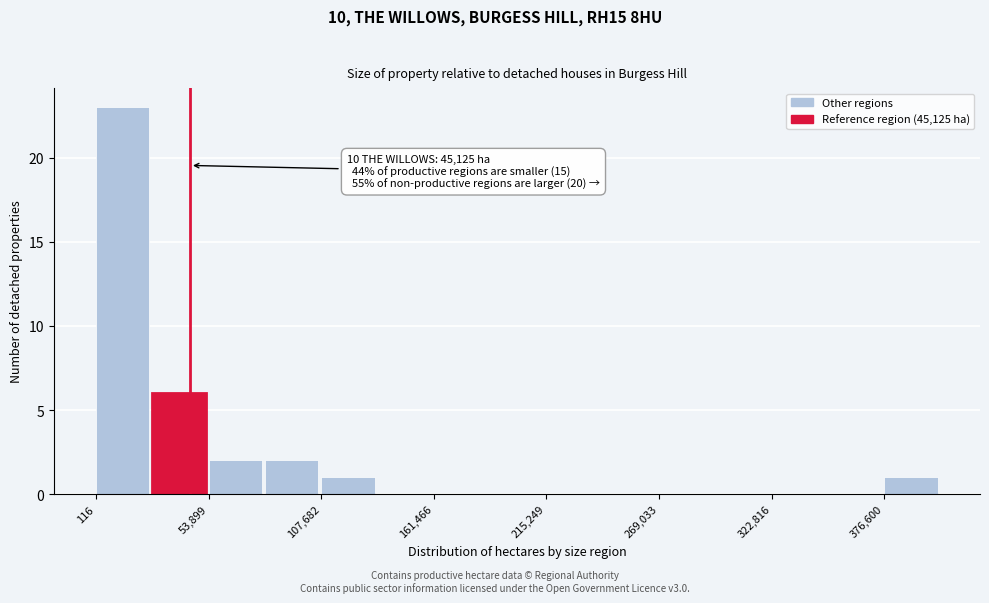

Read against the x-axis, roughly where is the centre of the tallest bar?

10000